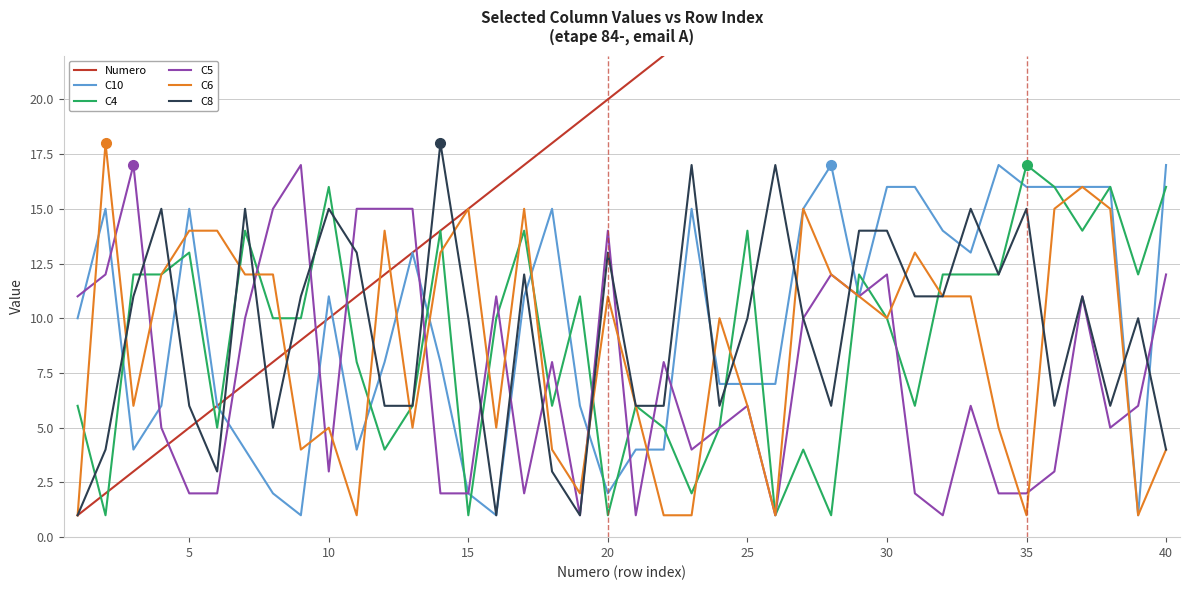

The value of C4 at 5 is 13. True or false?

True